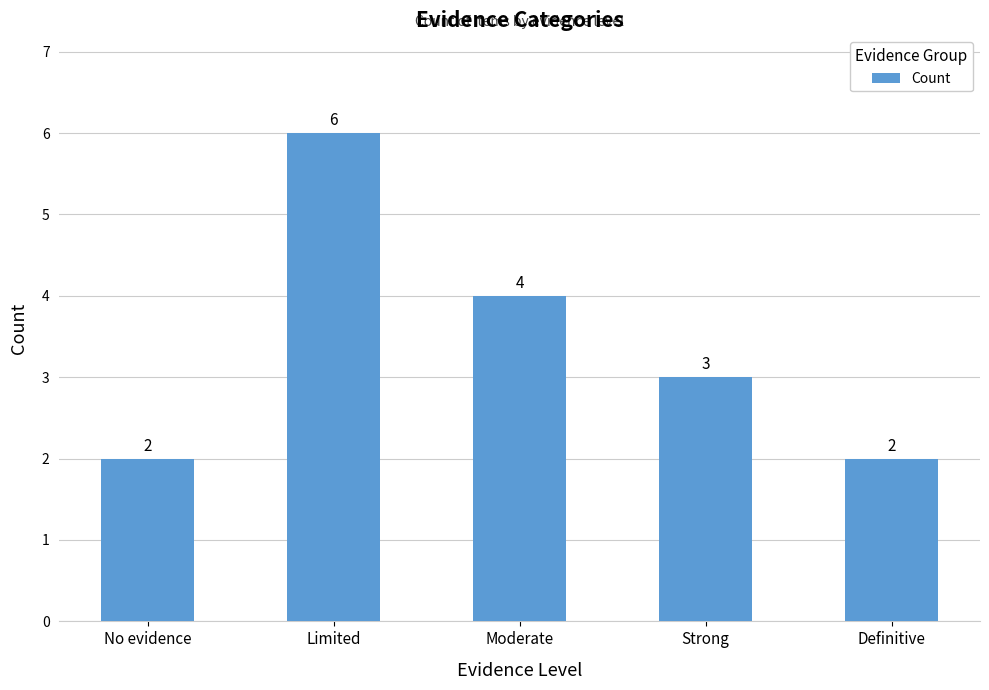

Reading right to left, extract all data points from this chart.

Definitive=2	Strong=3	Moderate=4	Limited=6	No evidence=2